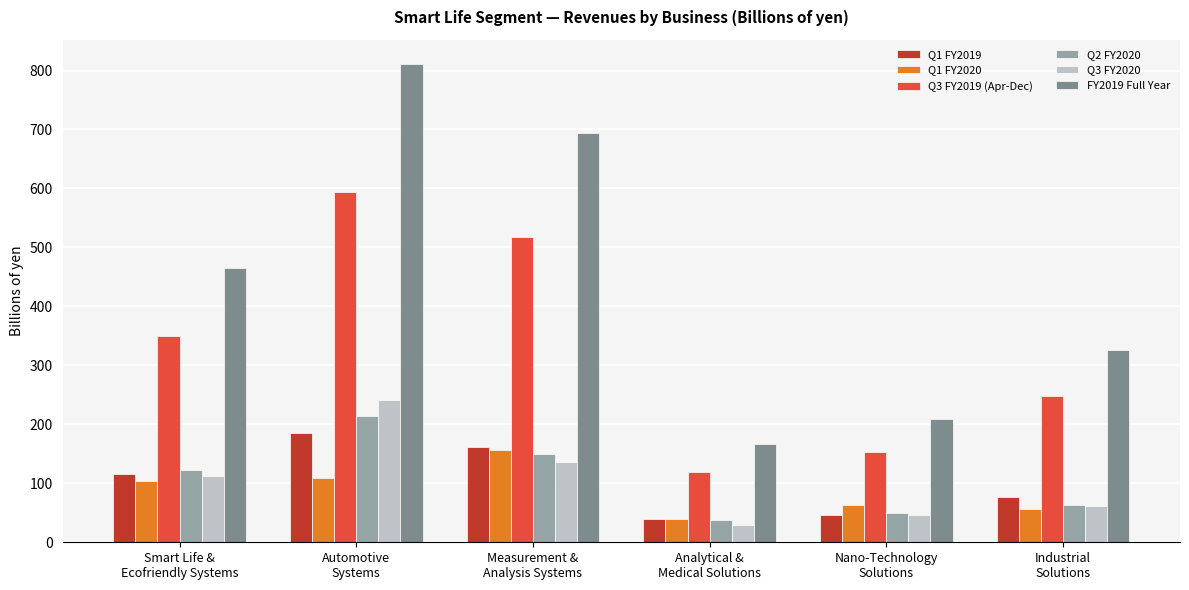

Are the bars grouped side by side (vs. stacked)?

Yes